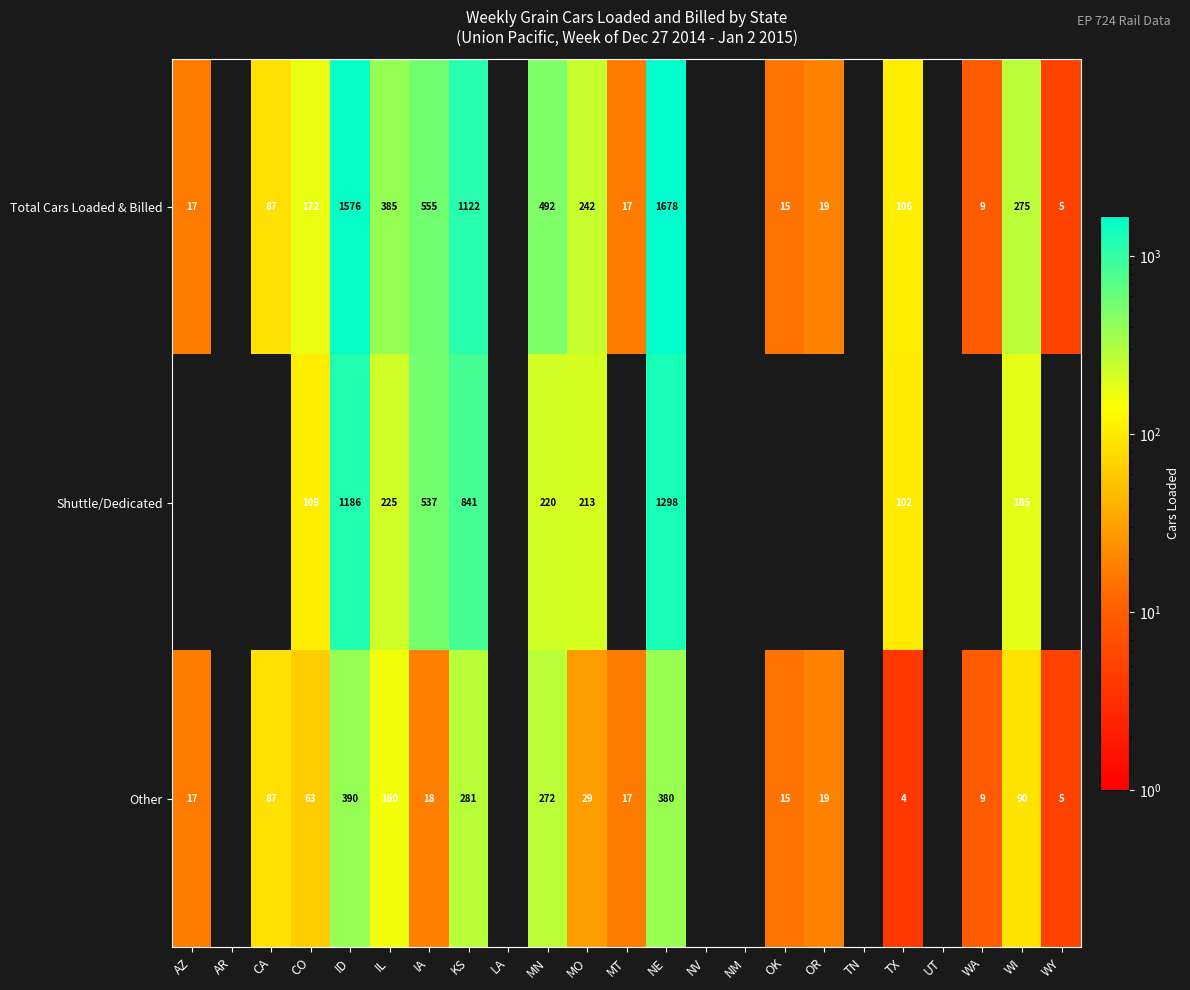

What is the greatest value displayed?

1678